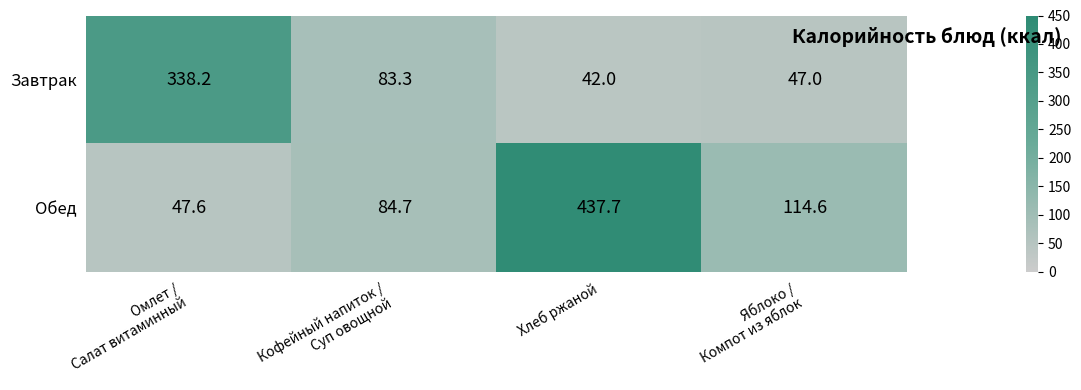

What is the total value across all series at Омлет /
Салат витаминный?

385.8